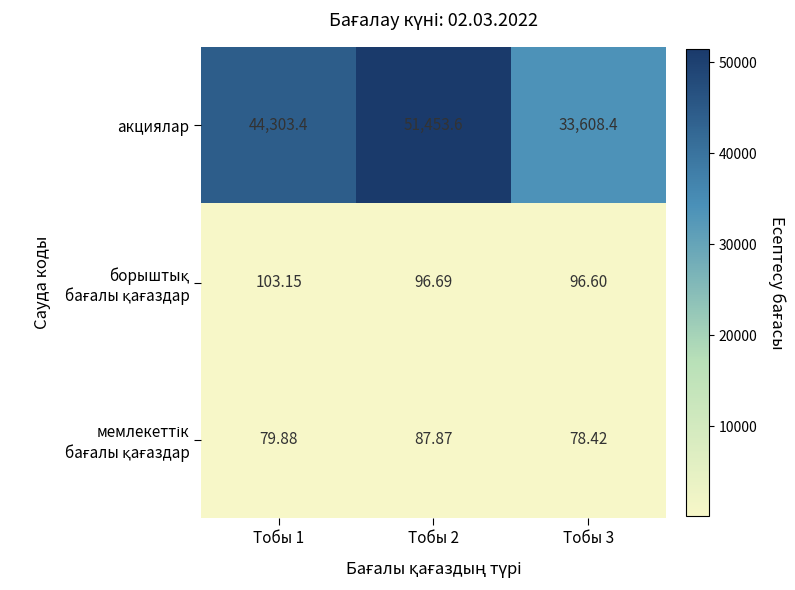

Between Тобы 2 and Тобы 3, which series saw the biggest shift?

акциялар